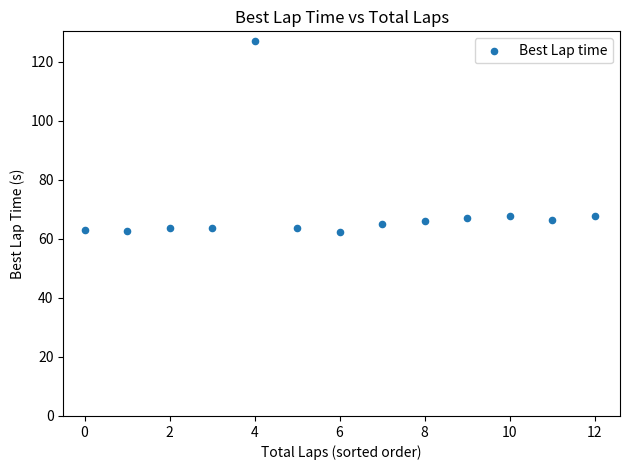

What is the range of Y values (max minus min)?

64.8